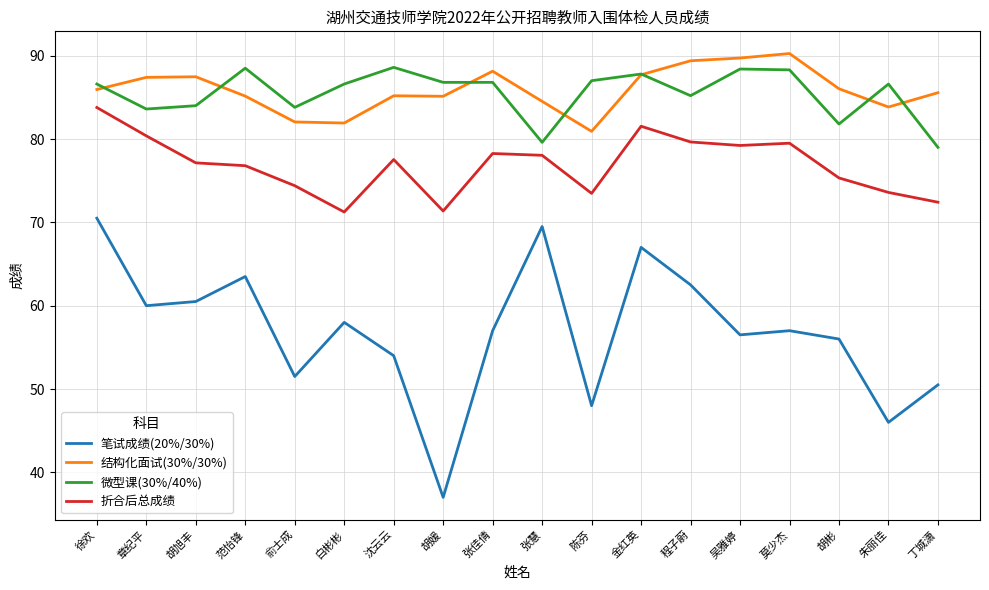

Read the 笔试成绩(20%/30%) value at 胡媛.

37.0